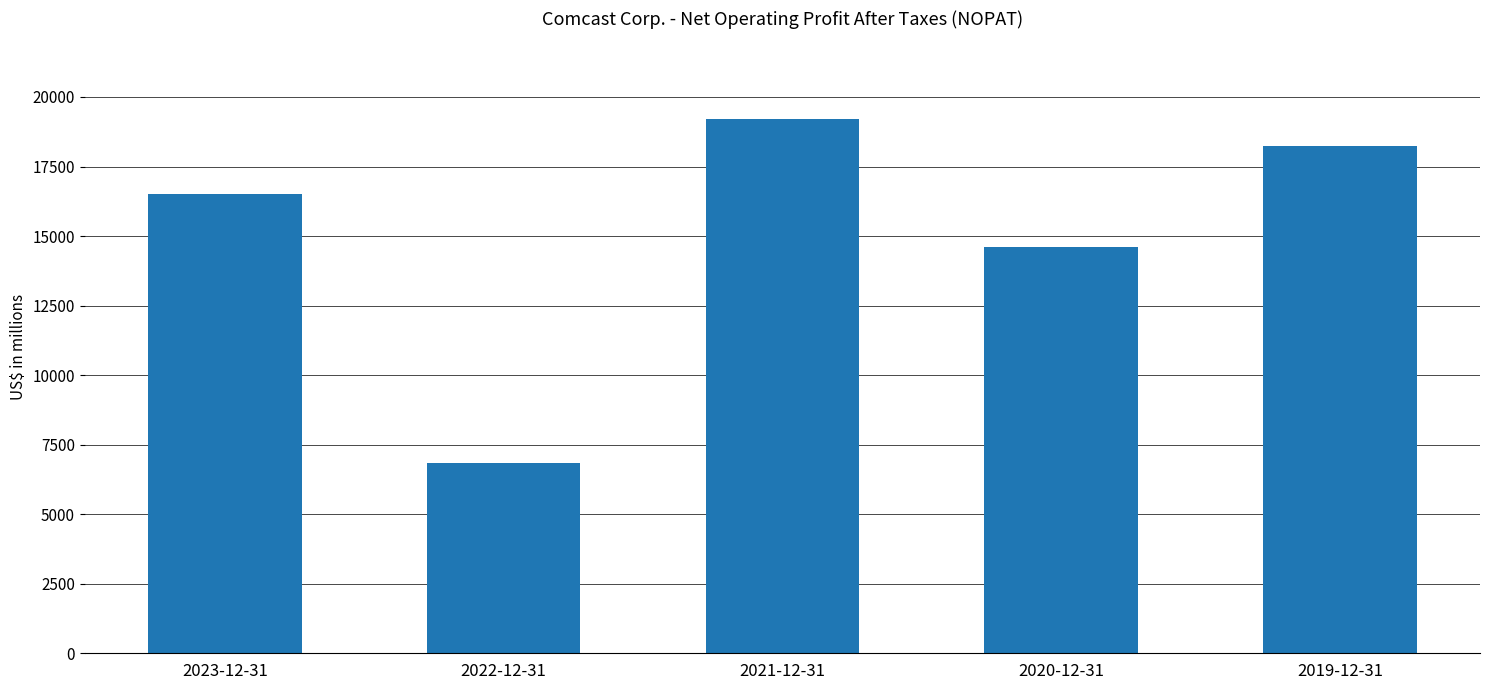

What value does the data have at 2022-12-31, to the nearest 50?

6850